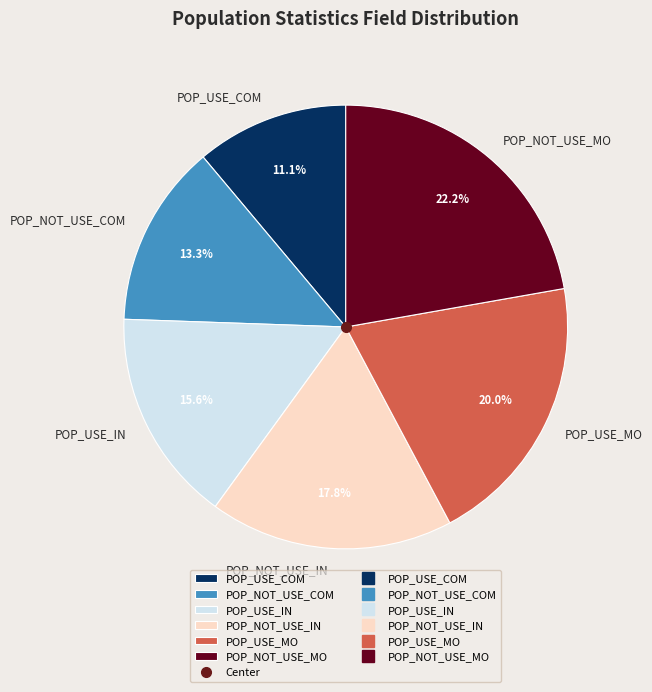

Does any single category account for the majority?

No